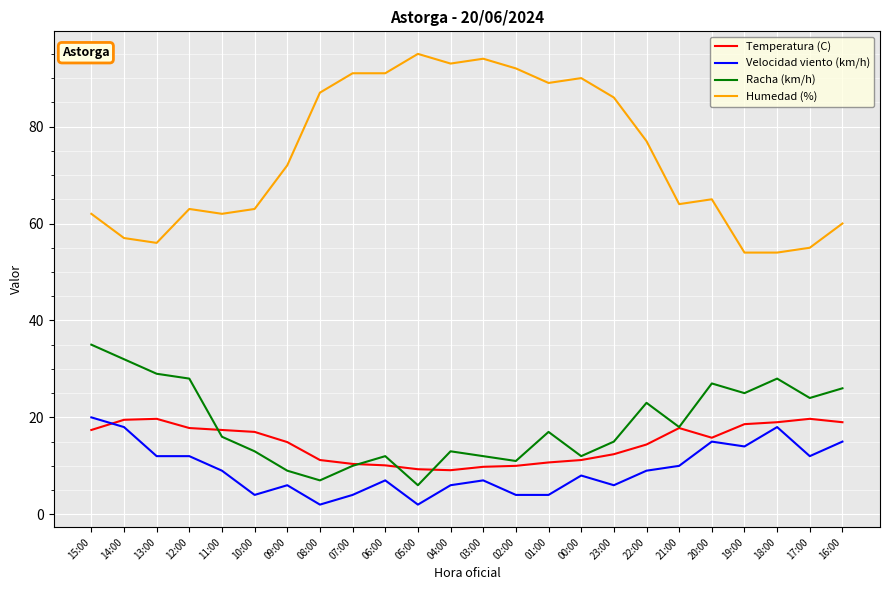

Which series has the widest spread of values?

Humedad (%)